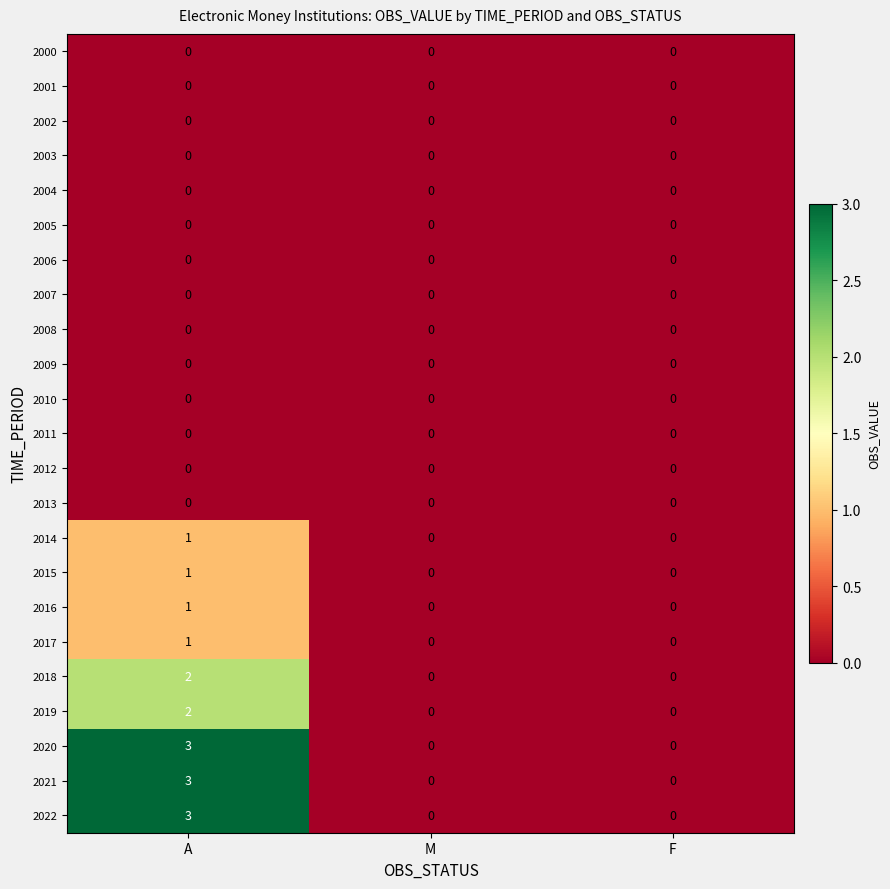

What is the difference between the highest and lowest values at A?

3